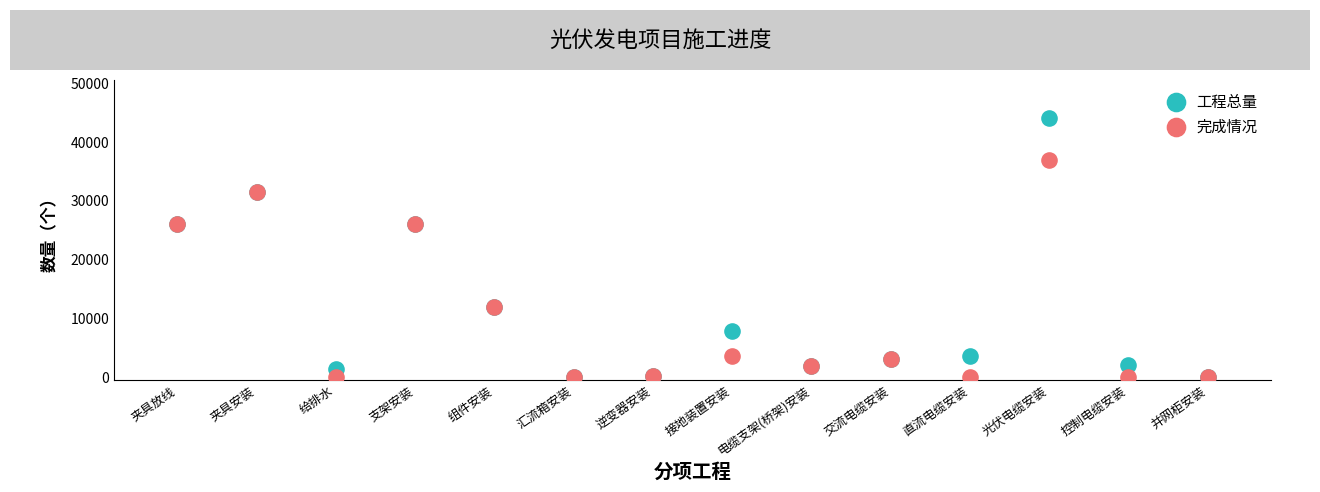

Which series reaches the minimum Y coordinate?

完成情况